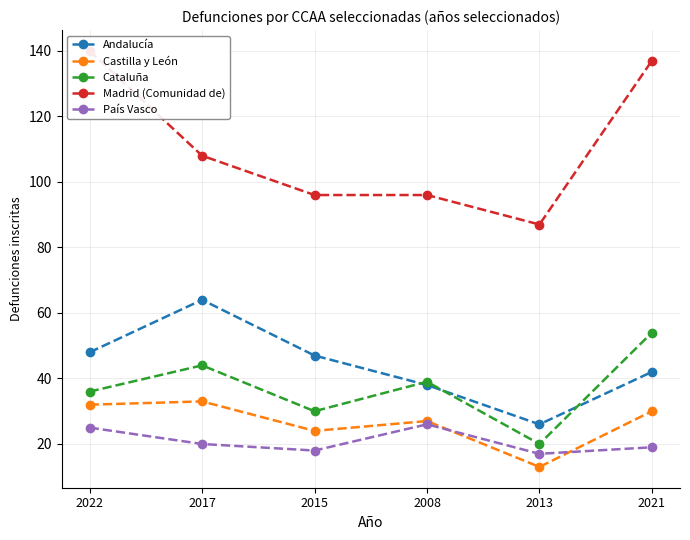

Reading right to left, list all the values displayed in this chart.

Andalucía: 42	26	38	47	64	48
Castilla y León: 30	13	27	24	33	32
Cataluña: 54	20	39	30	44	36
Madrid (Comunidad de): 137	87	96	96	108	140
País Vasco: 19	17	26	18	20	25